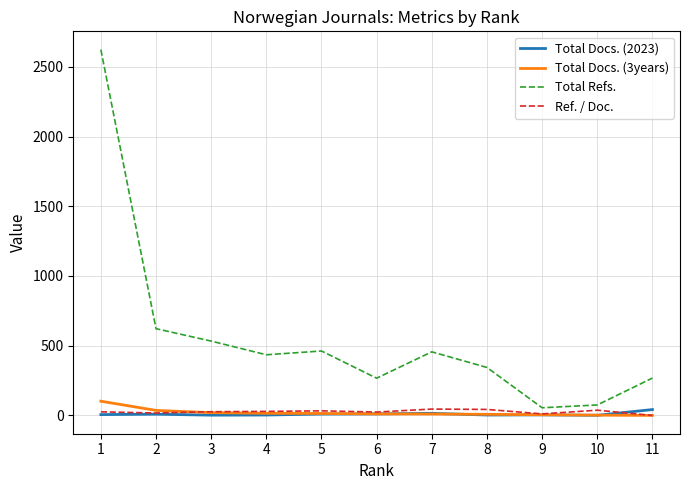

Which series has the widest spread of values?

Total Refs.